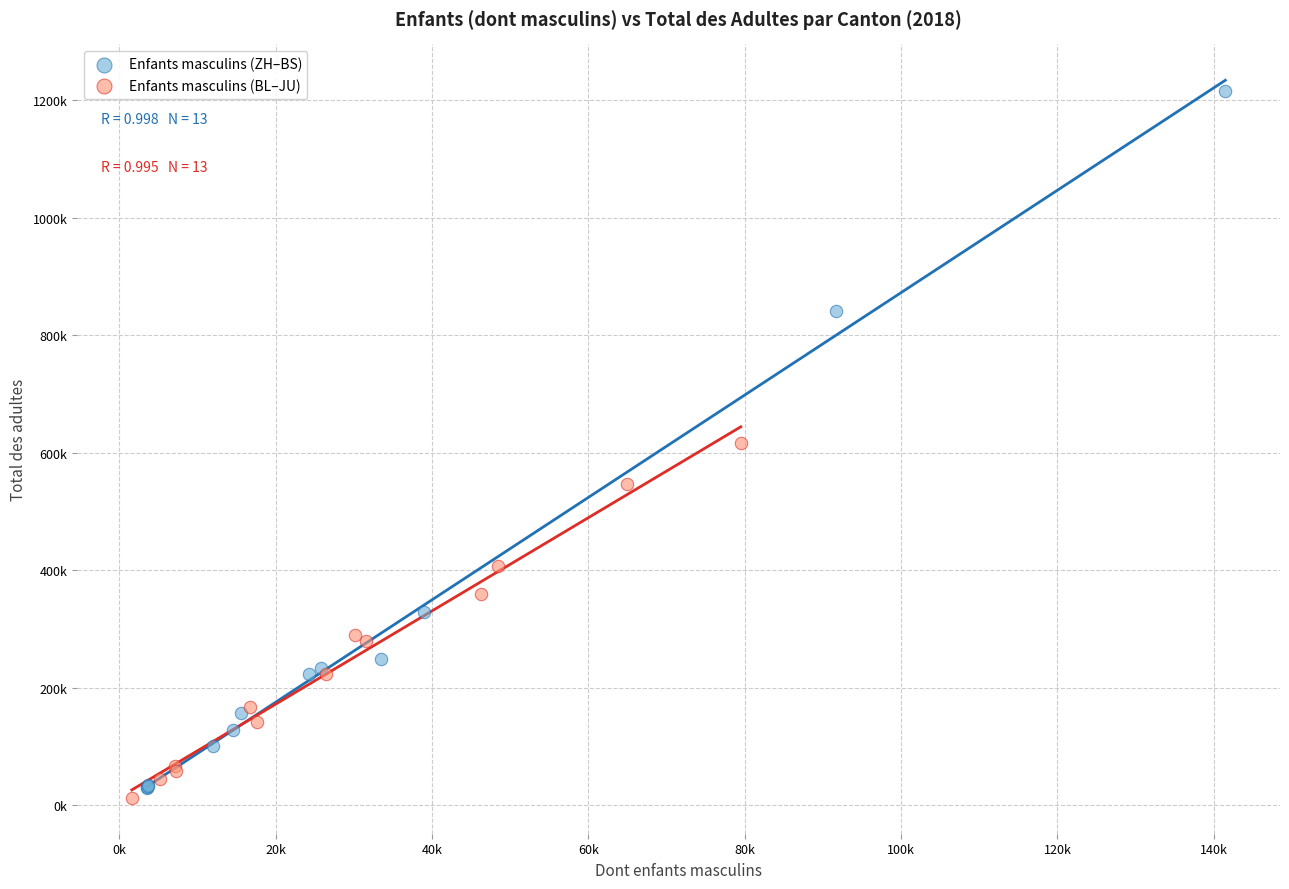

What are all the series names shown in the legend?

Enfants masculins (ZH–BS), Enfants masculins (BL–JU)